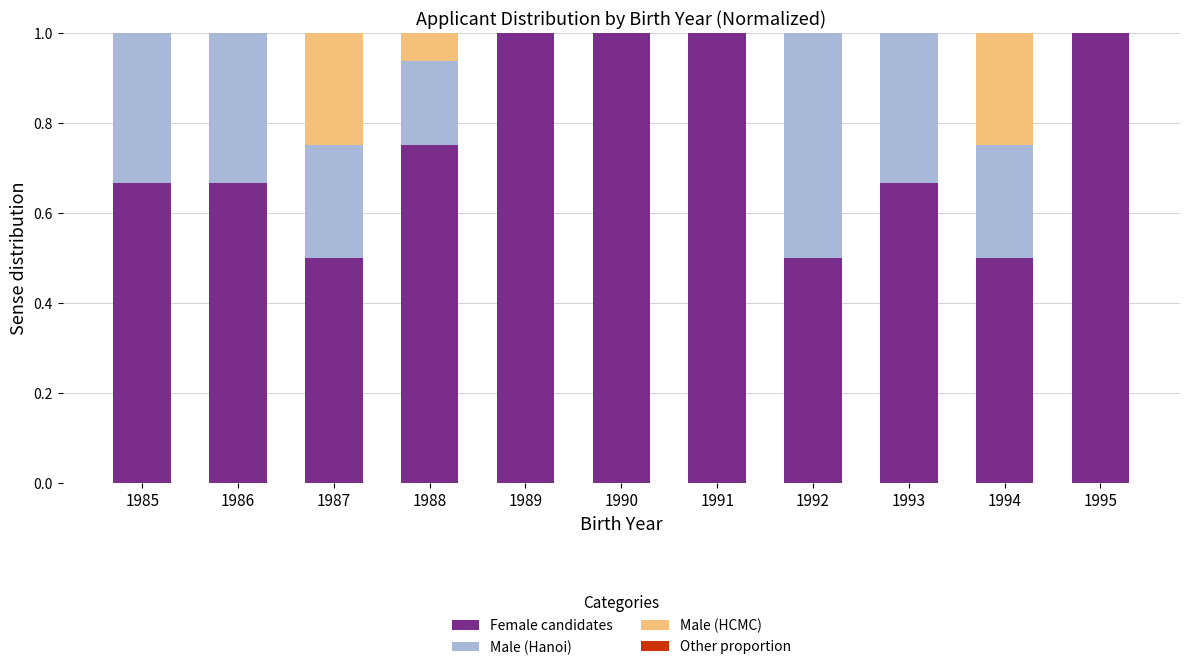

Are the bars horizontal?

No